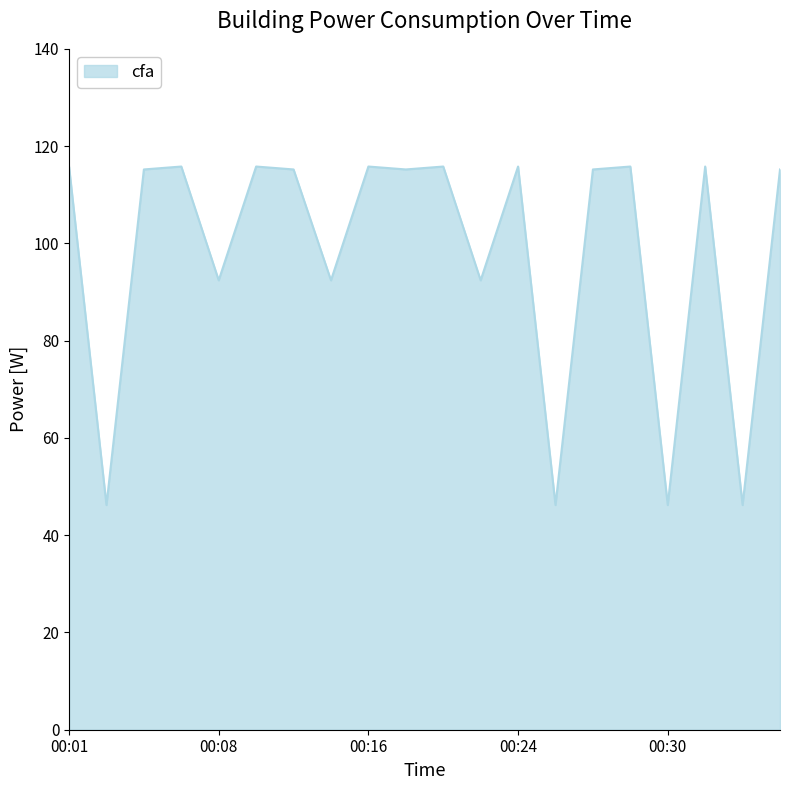

What is the greatest value displayed?

115.8